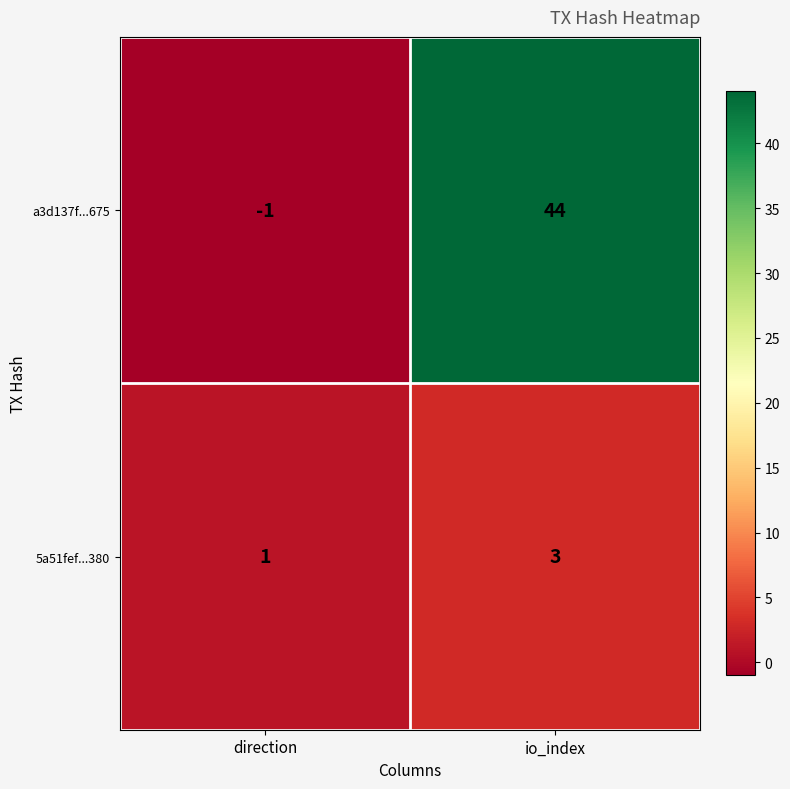

True or false: 5a51fef...380 has a value of 0 at direction.

False